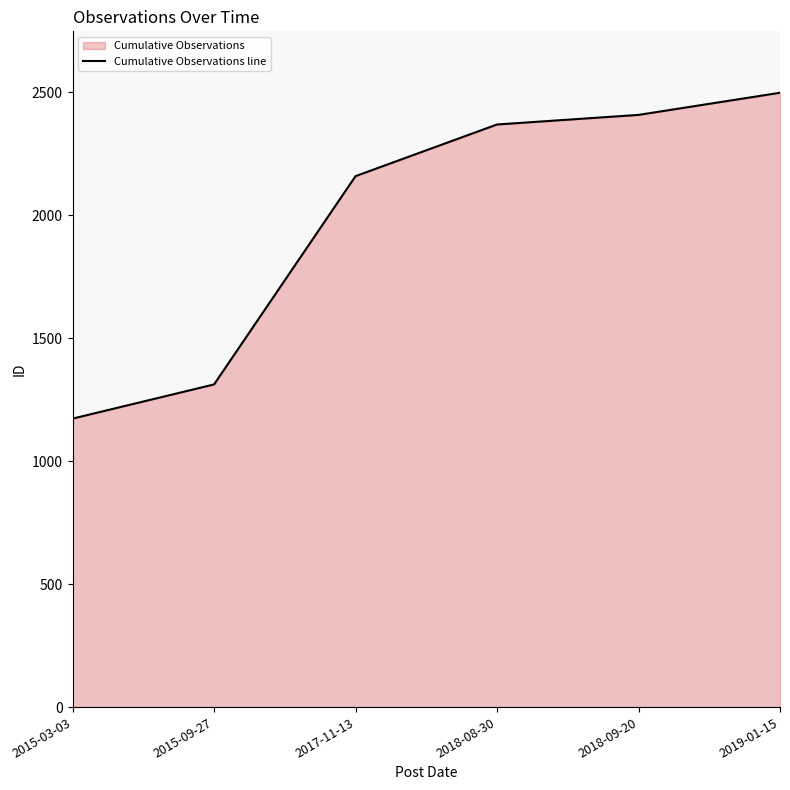

Rank the categories by value from lowest to highest.

2015-03-03, 2015-09-27, 2017-11-13, 2018-08-30, 2018-09-20, 2019-01-15